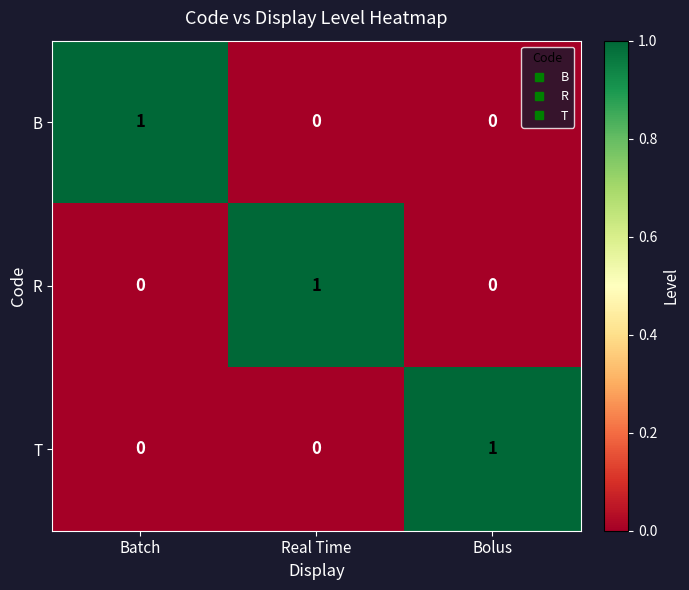

Reading left to right, list all the values displayed in this chart.

B: Batch=1	Real Time=0	Bolus=0
R: Batch=0	Real Time=1	Bolus=0
T: Batch=0	Real Time=0	Bolus=1